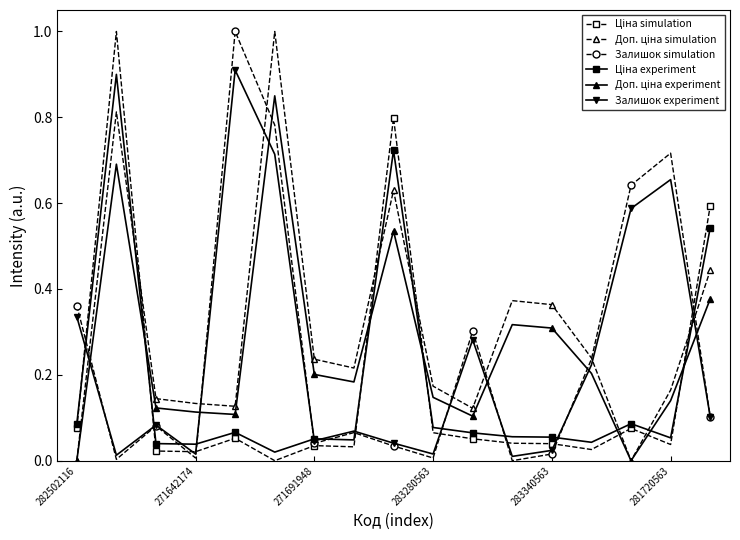

In Залишок simulation, how many points are higher than both neighbors (excluding endpoints)?

5